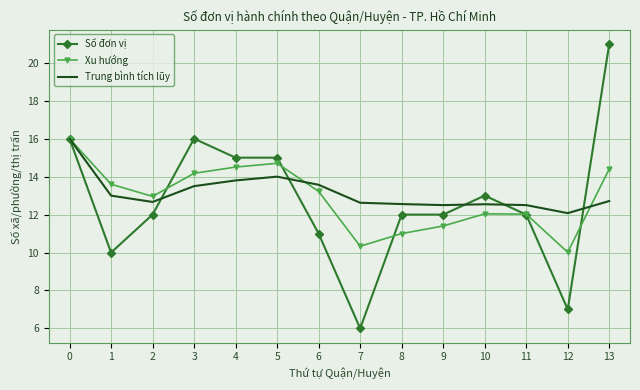

The value of Trung bình tích lũy at 1 is 13.0. True or false?

True